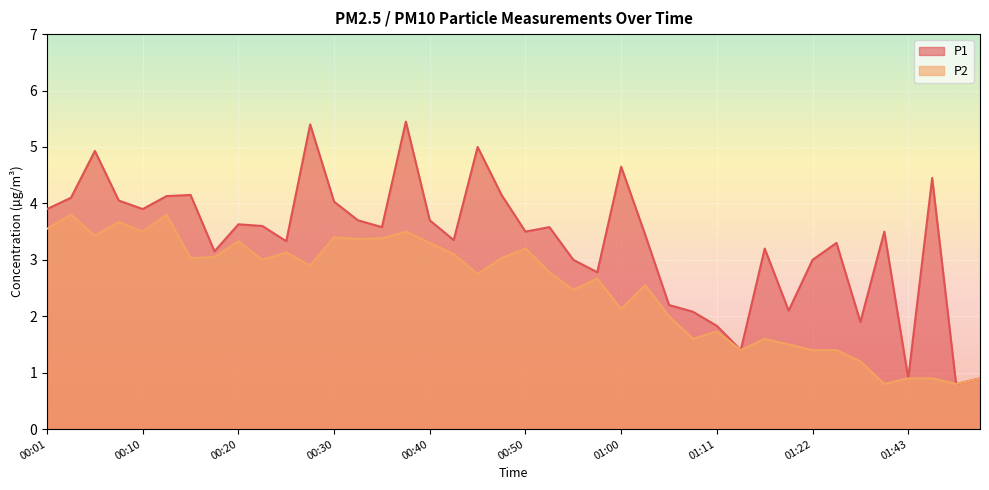

True or false: P1 and P2 intersect in this chart.

False